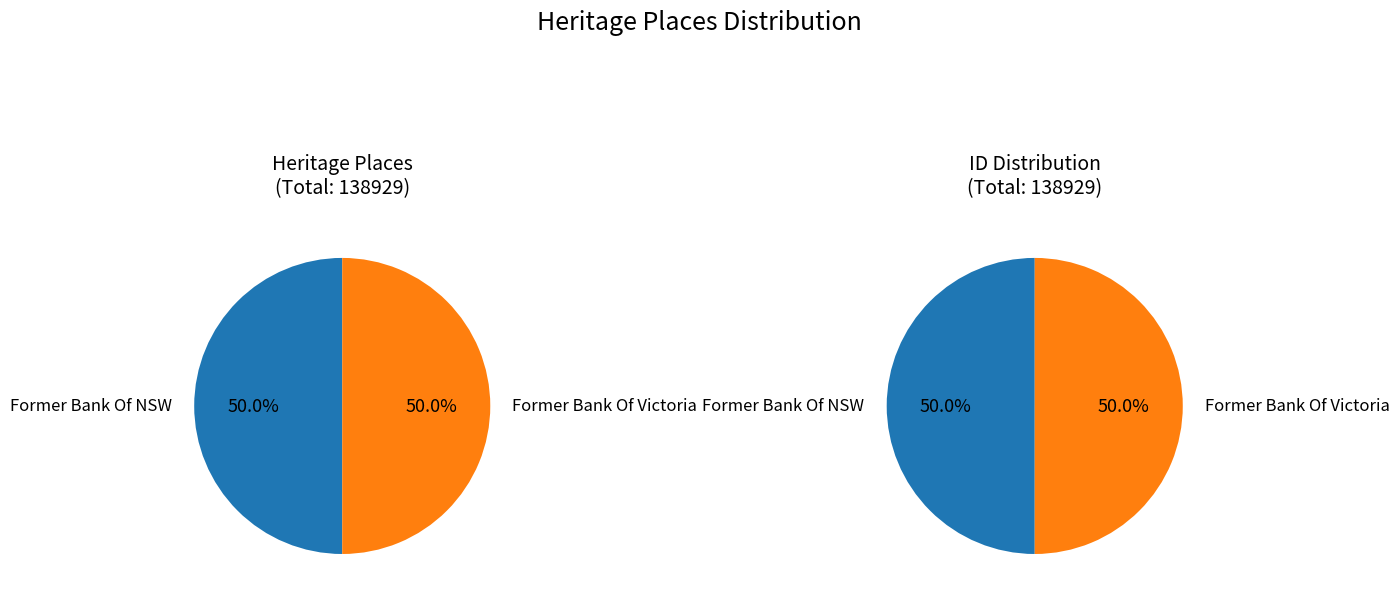

How many segments does this pie chart have?

2